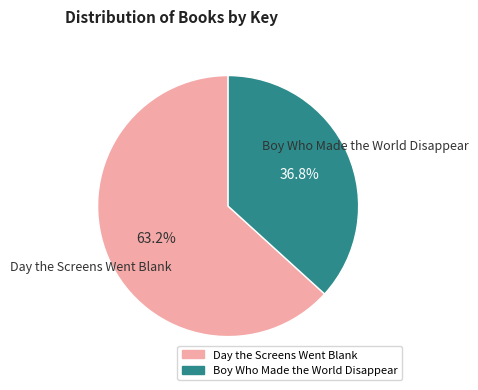

Is it true that Boy Who Made the World Disappear is 51% of the pie?

False